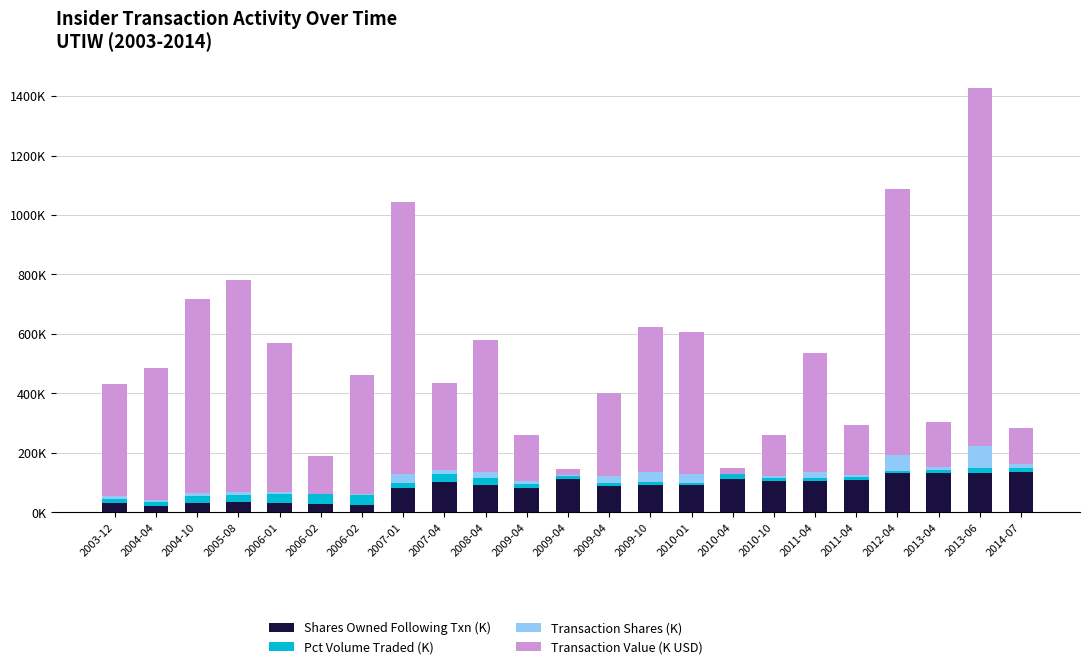

What are all the series names shown in the legend?

Shares Owned Following Txn (K), Pct Volume Traded (K), Transaction Shares (K), Transaction Value (K USD)